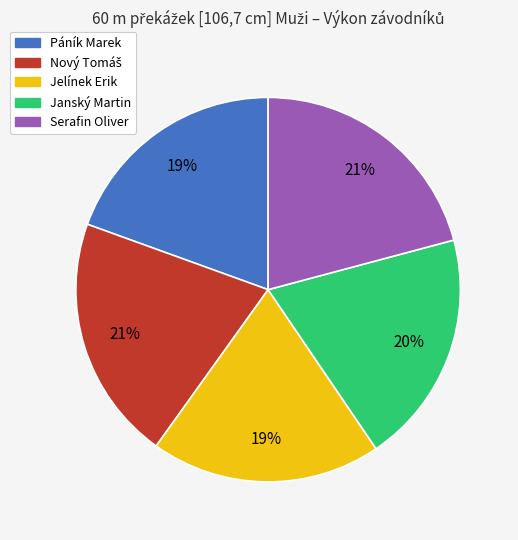

Is there any slice that represents more than half of the pie?

No